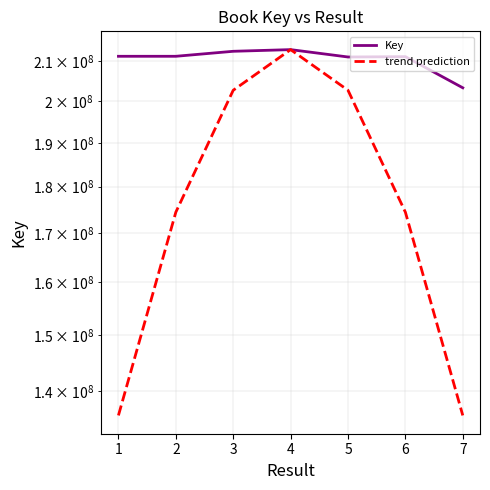

True or false: trend prediction and Key cross at least once.

False